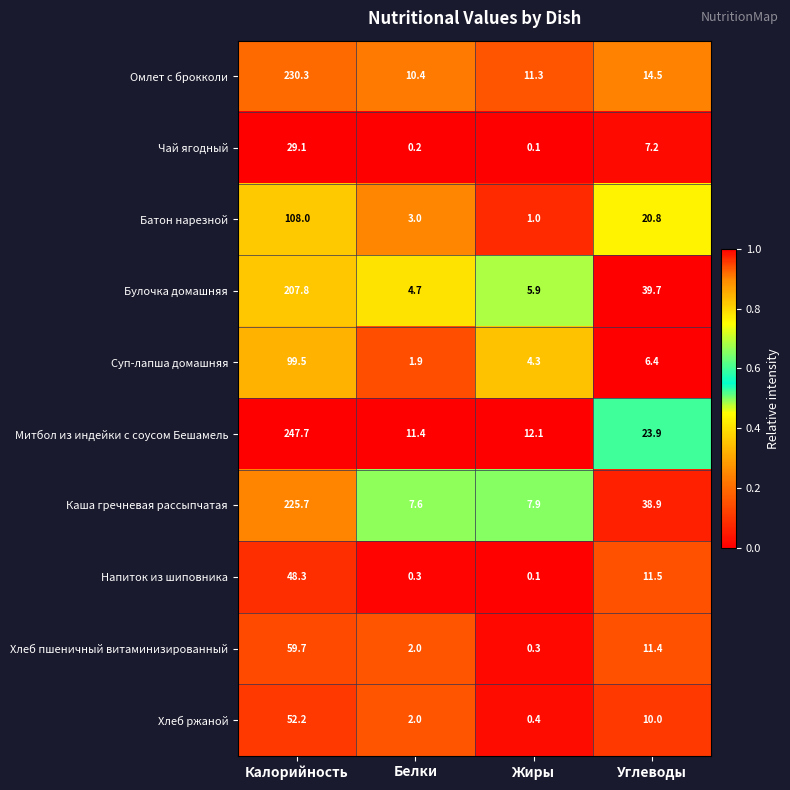

Which series has the widest spread of values?

Митбол из индейки с соусом Бешамель